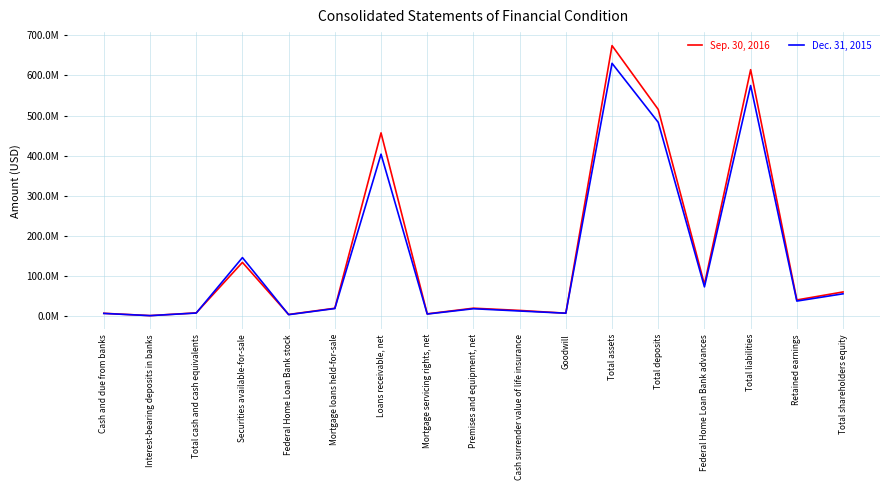

What are all the series names shown in the legend?

Sep. 30, 2016, Dec. 31, 2015